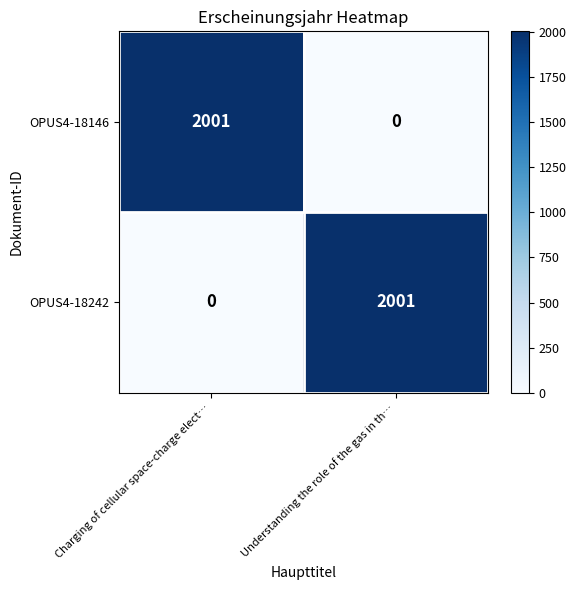

True or false: OPUS4-18146 has a value of 750 at Charging of cellular space-charge elect….

False